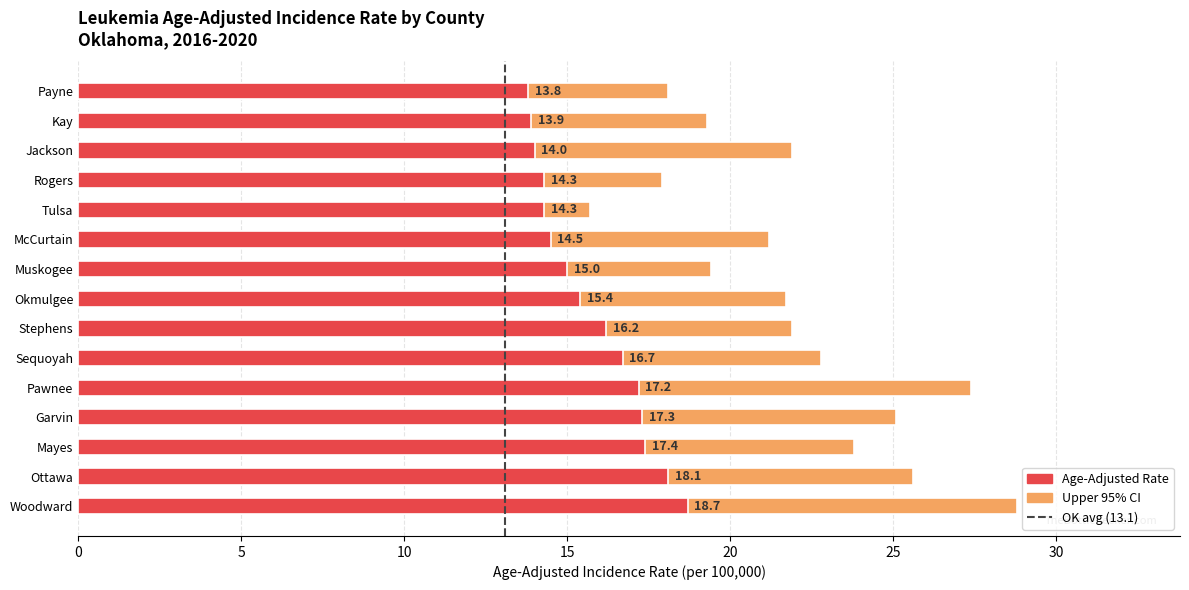

How many distinct data groups are displayed?

2